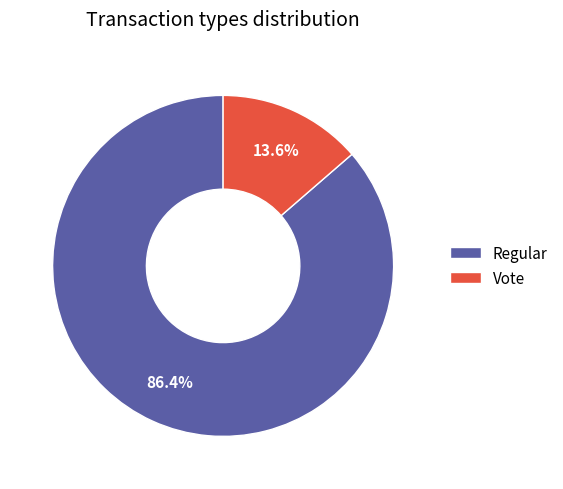

How many segments does this pie chart have?

2